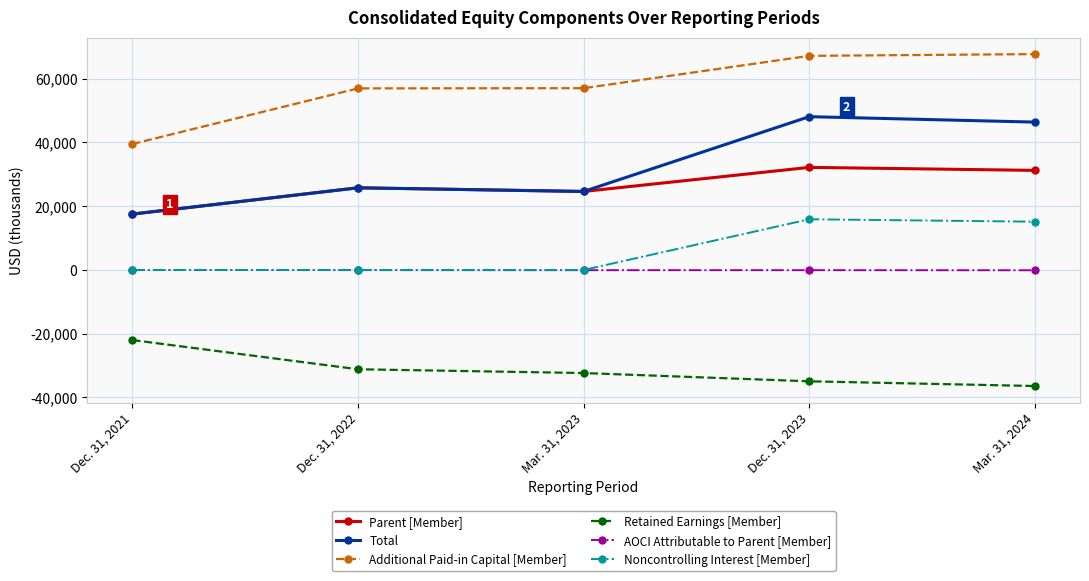

What is the maximum value shown in the chart?

67717